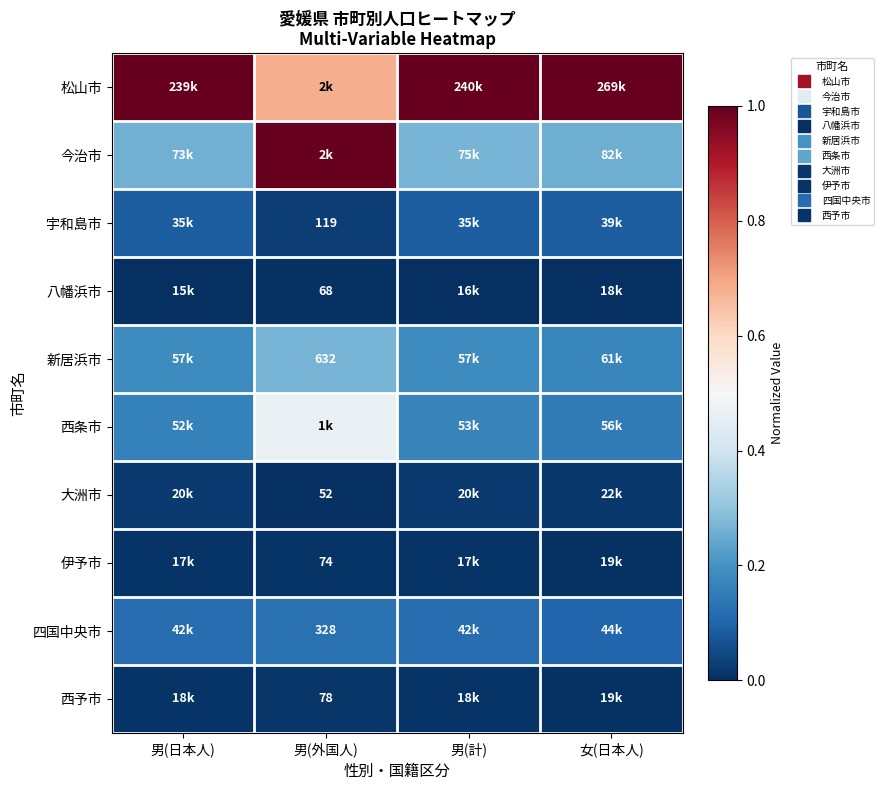

The value of 宇和島市 at 女(日本人) is 0.1. True or false?

True